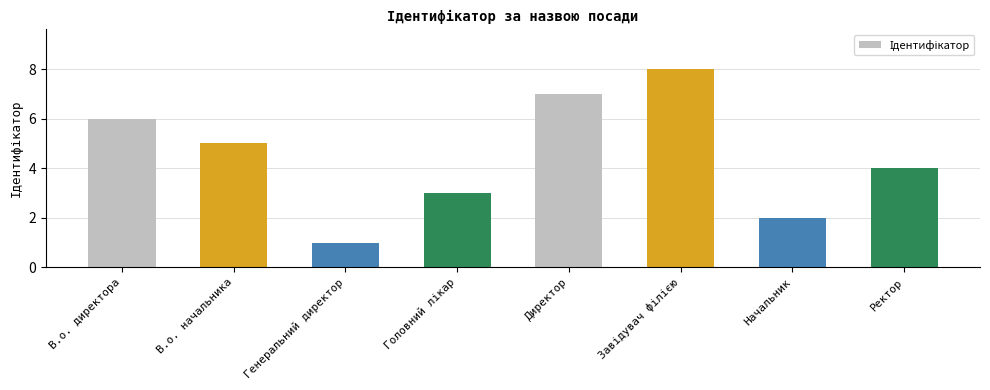

Does the chart contain any negative values?

No